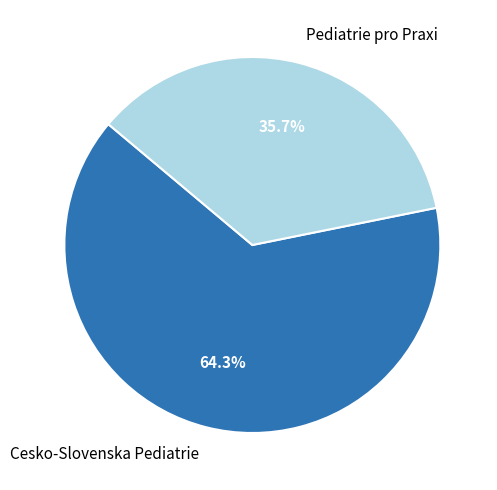

Is the sum of Pediatrie pro Praxi and Cesko-Slovenska Pediatrie greater than half?

Yes